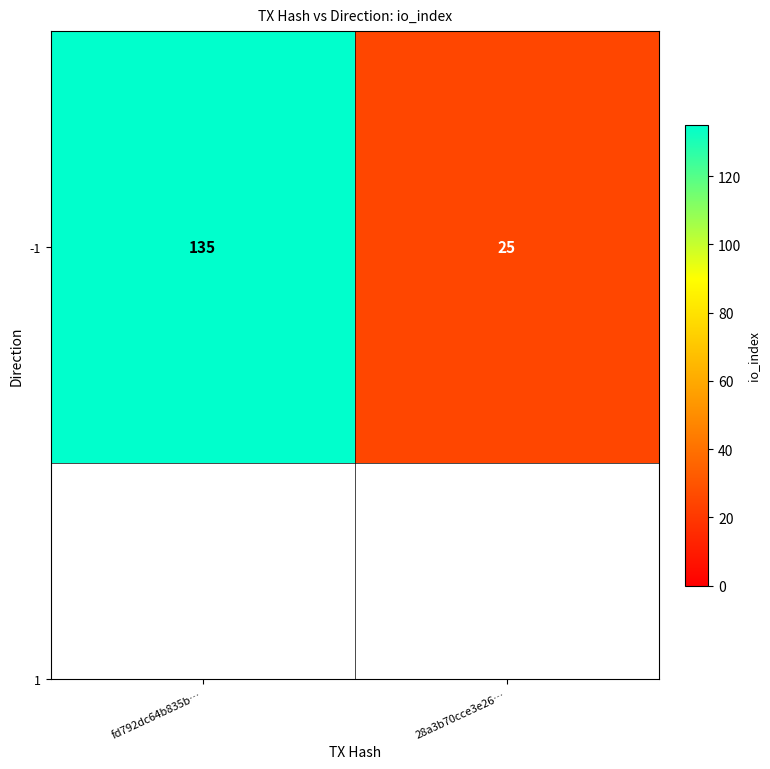

What is the smallest value displayed?

25